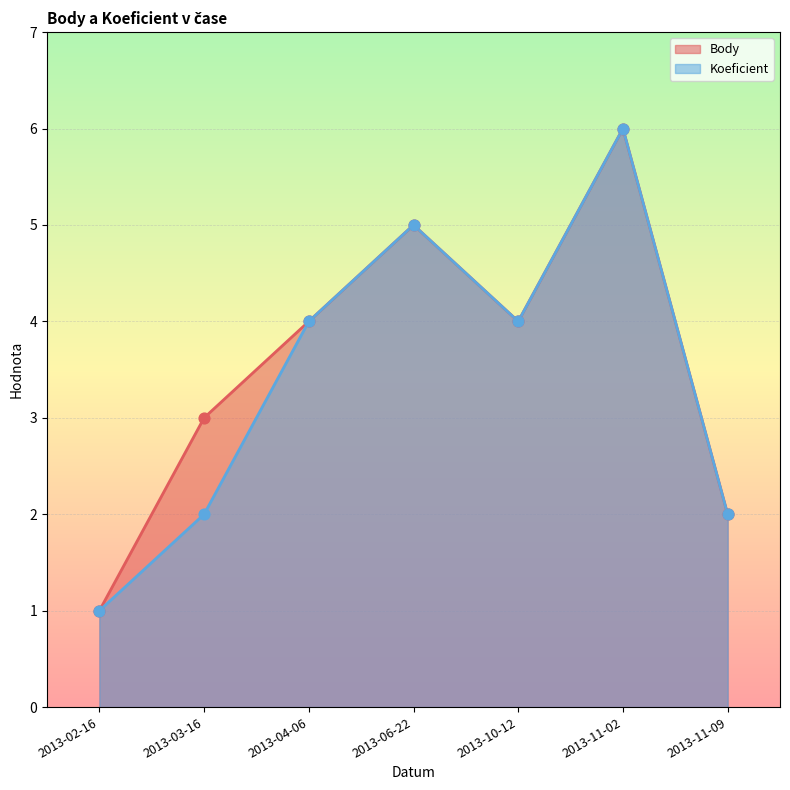

Which series contains the highest Y value?

Body